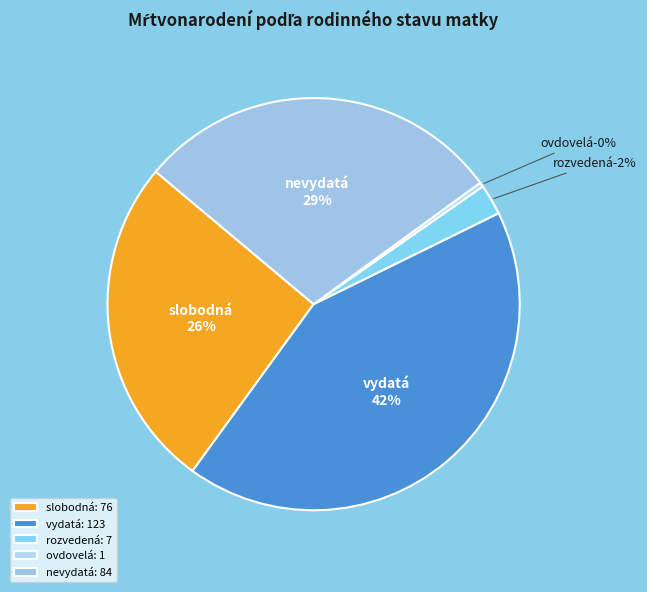

Is there any slice that represents more than half of the pie?

No